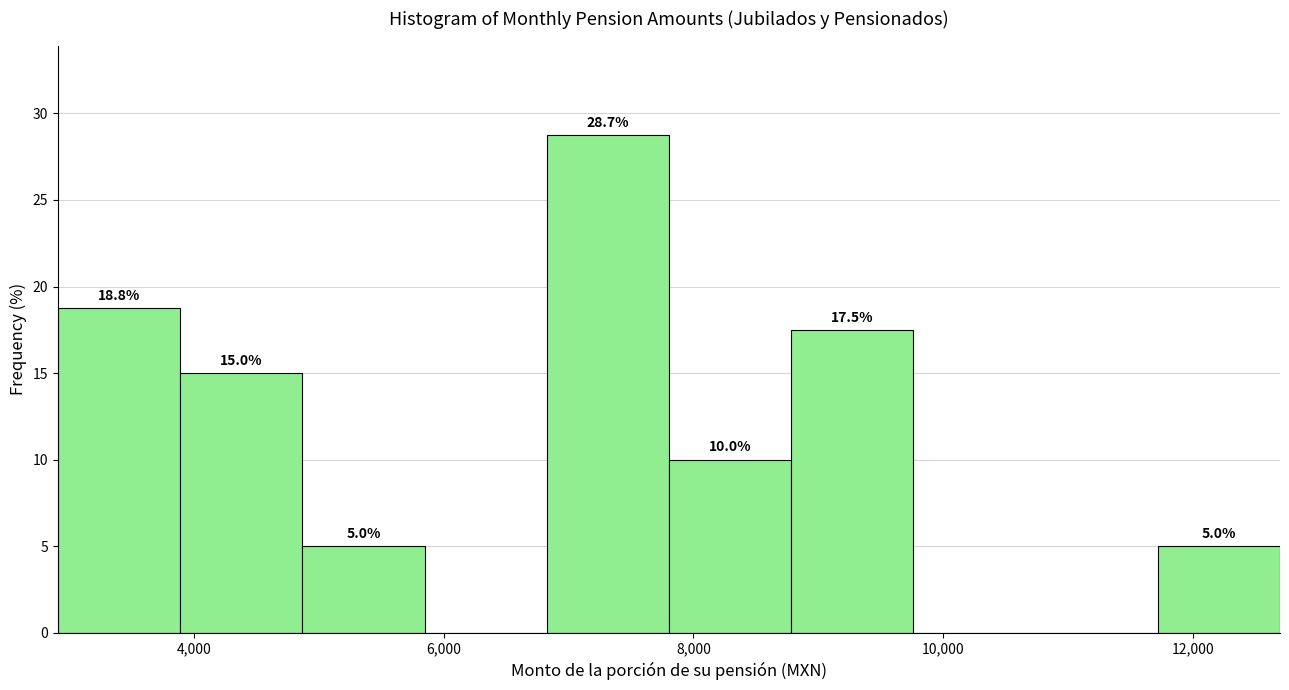

Which range on the x-axis has the tallest bar?

6800 to 7800